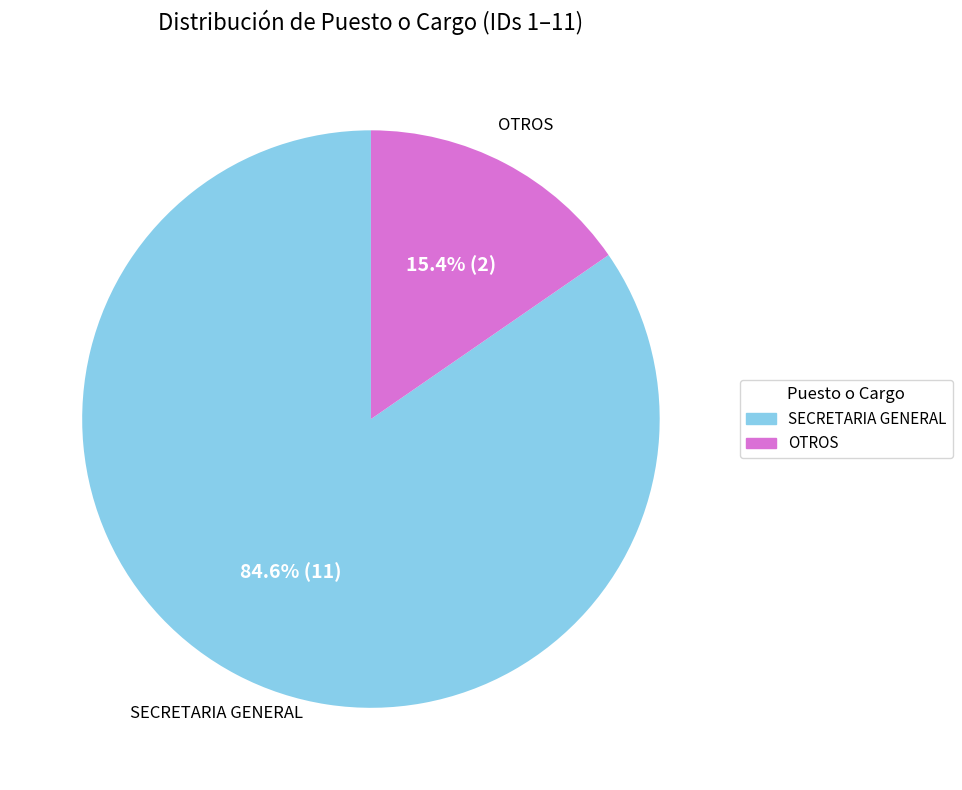

Between SECRETARIA GENERAL and OTROS, which is larger?

SECRETARIA GENERAL